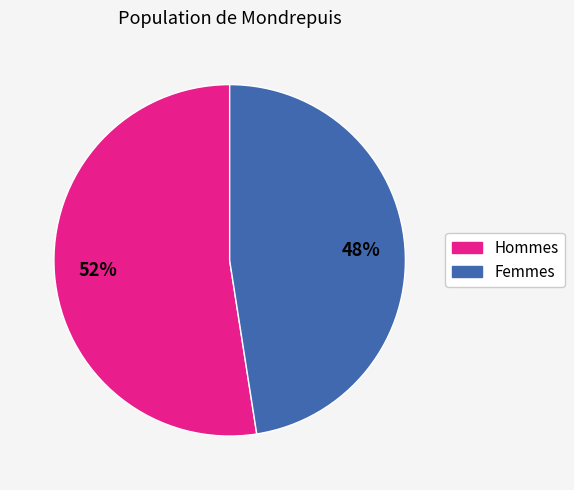

To the nearest percent, what is the average slice percentage?

50%